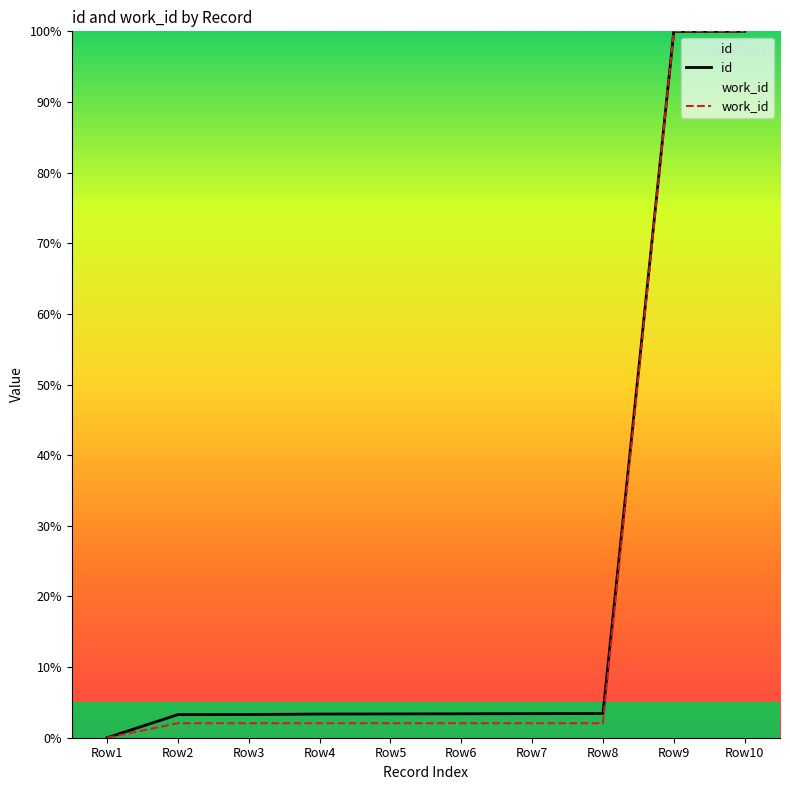

How many categories are shown in the chart?

10